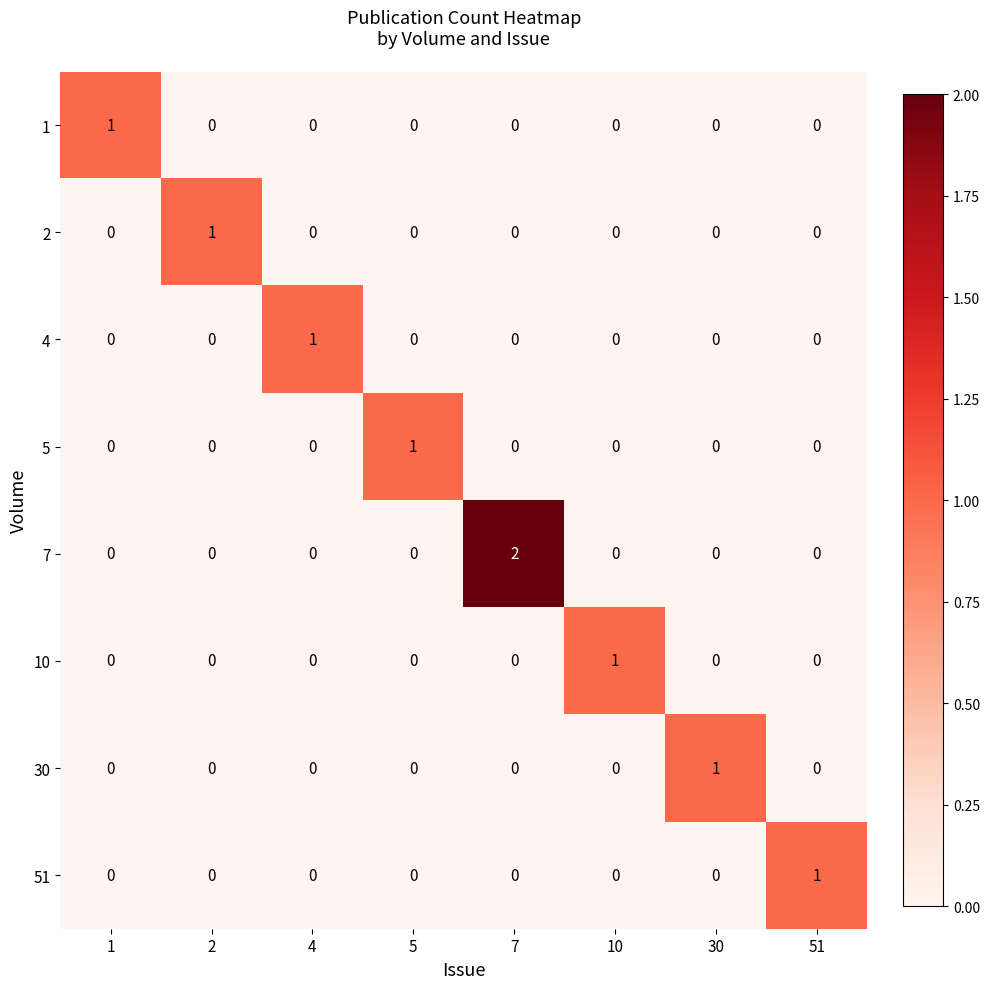

Which category has the highest value across all series?

7